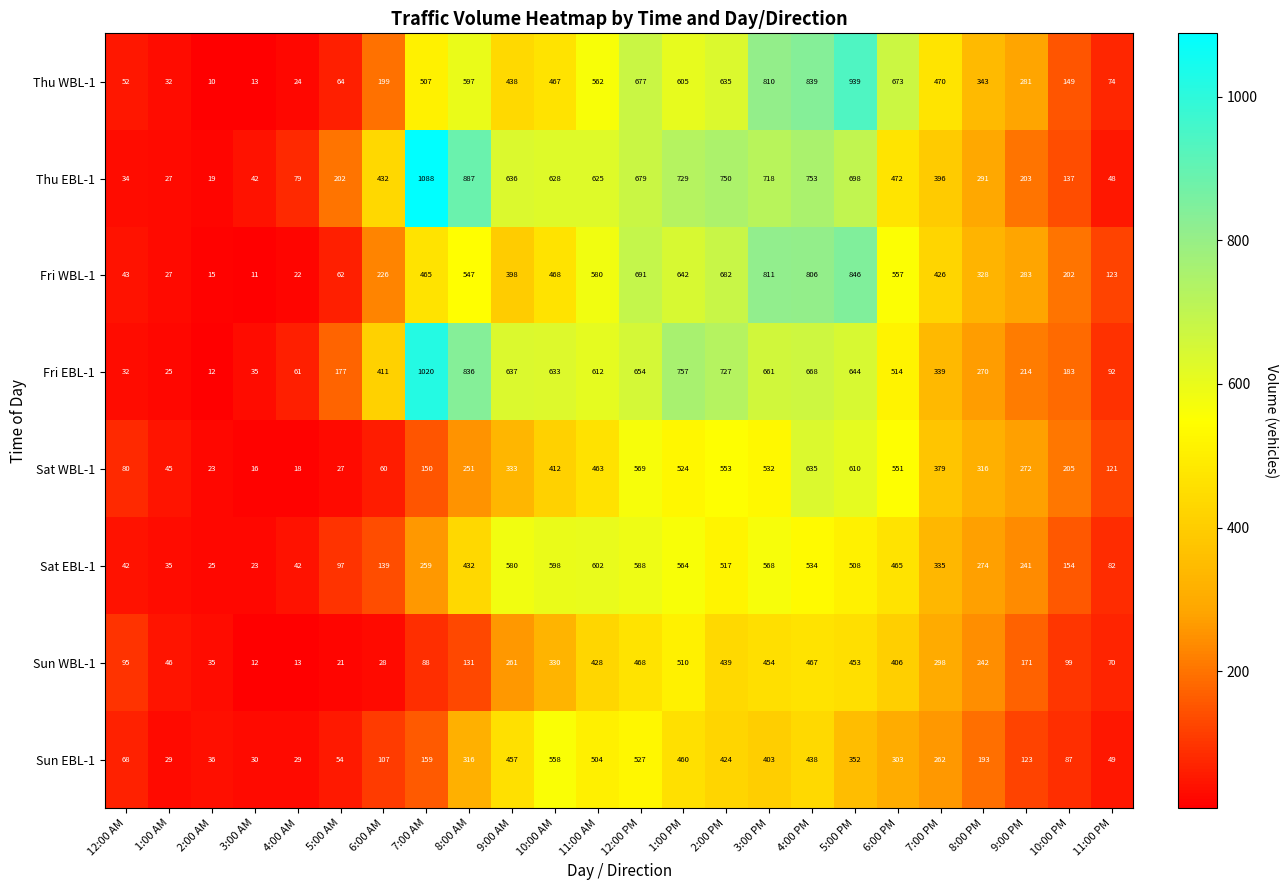

What is the spread (max minus min) of values at 7:00 AM?

1000